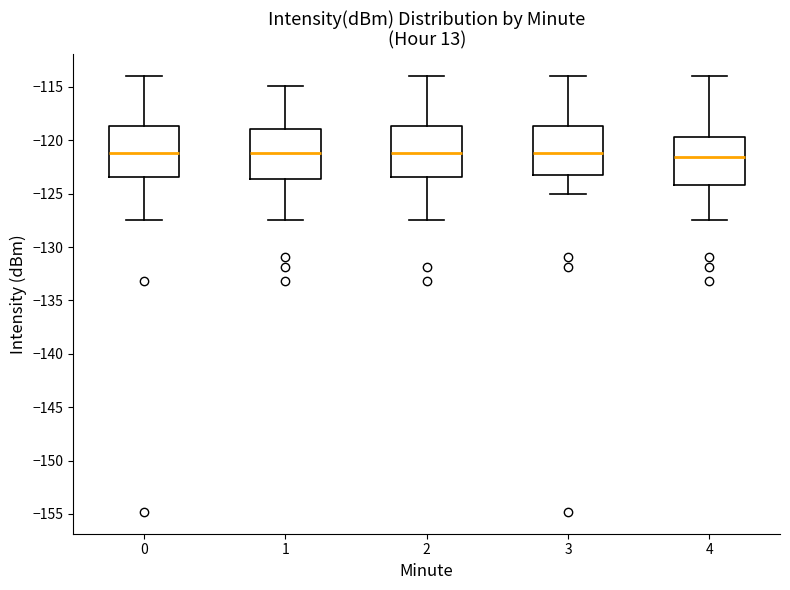

Reading left to right, read every box against the y-axis: the position of its median line, the range the box covers, and the ends of its whiskers. The values are not printed on the chart, so give them approximately, as read against the axis.

0: median -121.0, box -123.5 to -118.5, whiskers -127.5 to -114.0
1: median -121.0, box -123.5 to -119.0, whiskers -127.5 to -115.0
2: median -121.0, box -123.5 to -118.5, whiskers -127.5 to -114.0
3: median -121.0, box -123.5 to -118.5, whiskers -125.0 to -114.0
4: median -121.5, box -124.0 to -119.5, whiskers -127.5 to -114.0